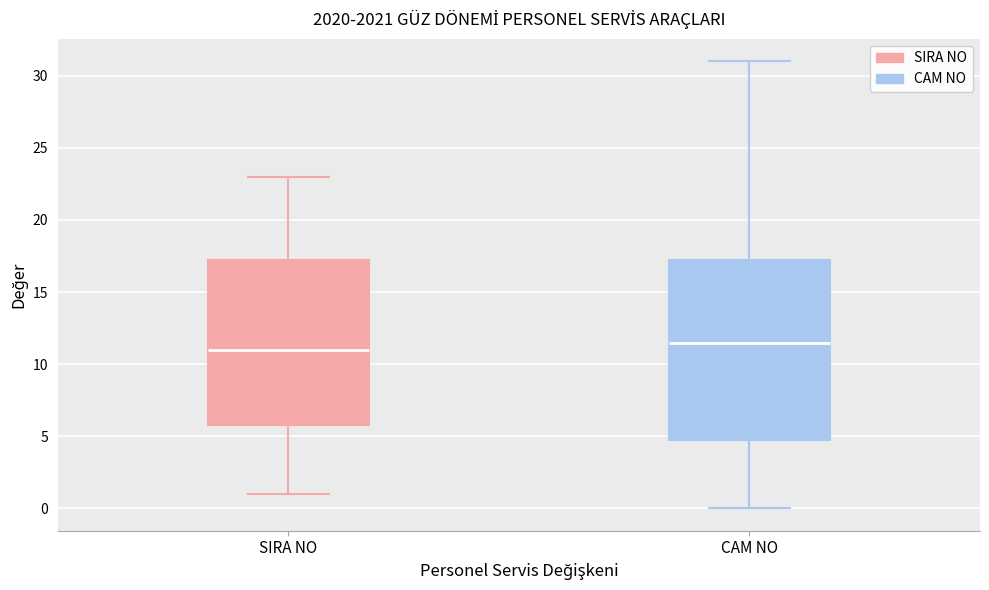

Which box is the tallest, from its lower edge to its upper edge?

CAM NO